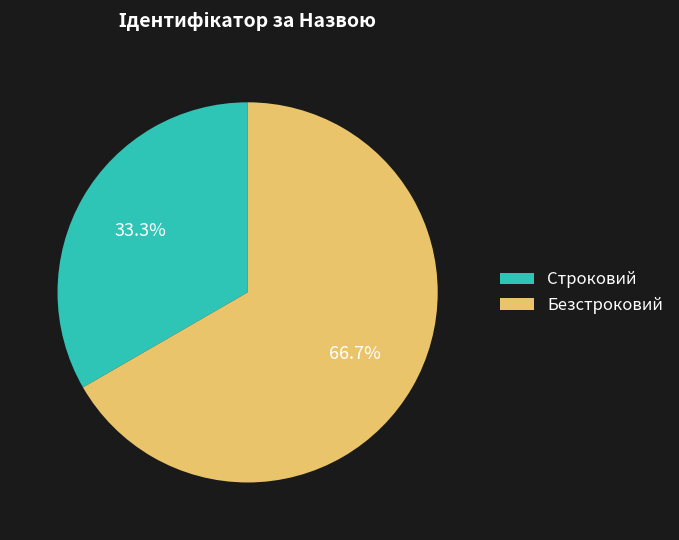

What portion of the pie excludes Строковий?

66.7%